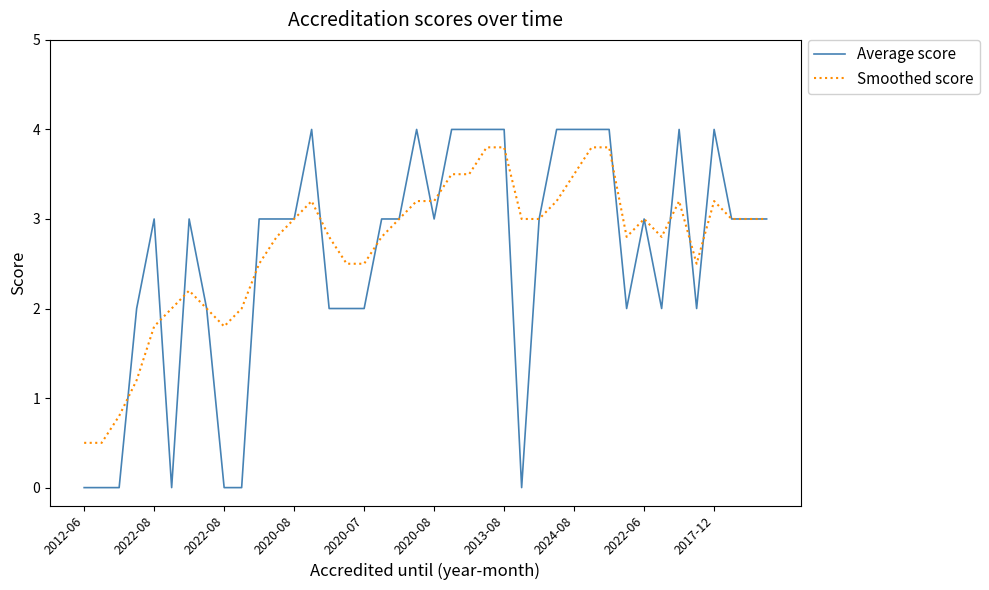

Which series has the largest range (max minus min)?

Average score